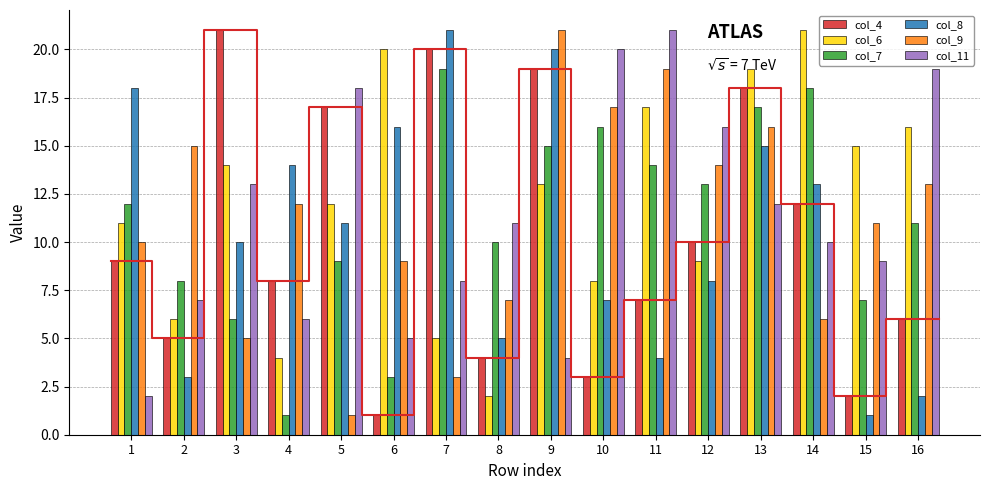

At which label does col_6 reach its peak?

14